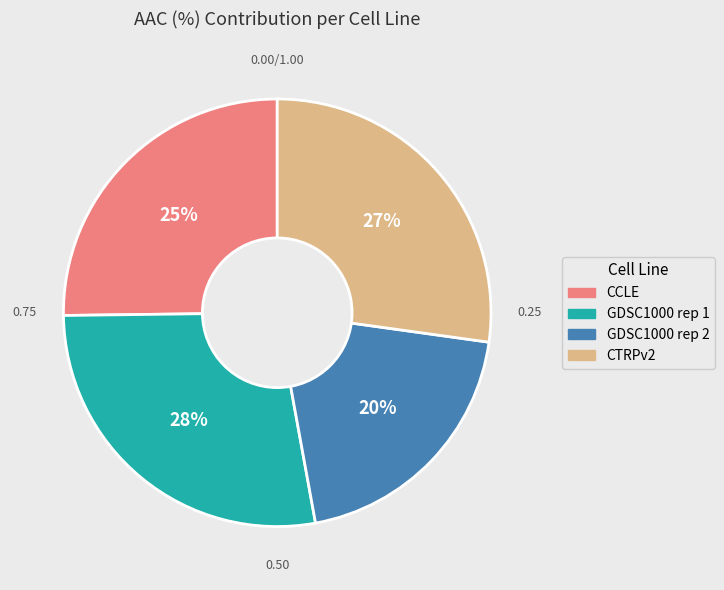

Combined, do GDSC1000 rep 2 and CTRPv2 account for over 50%?

No